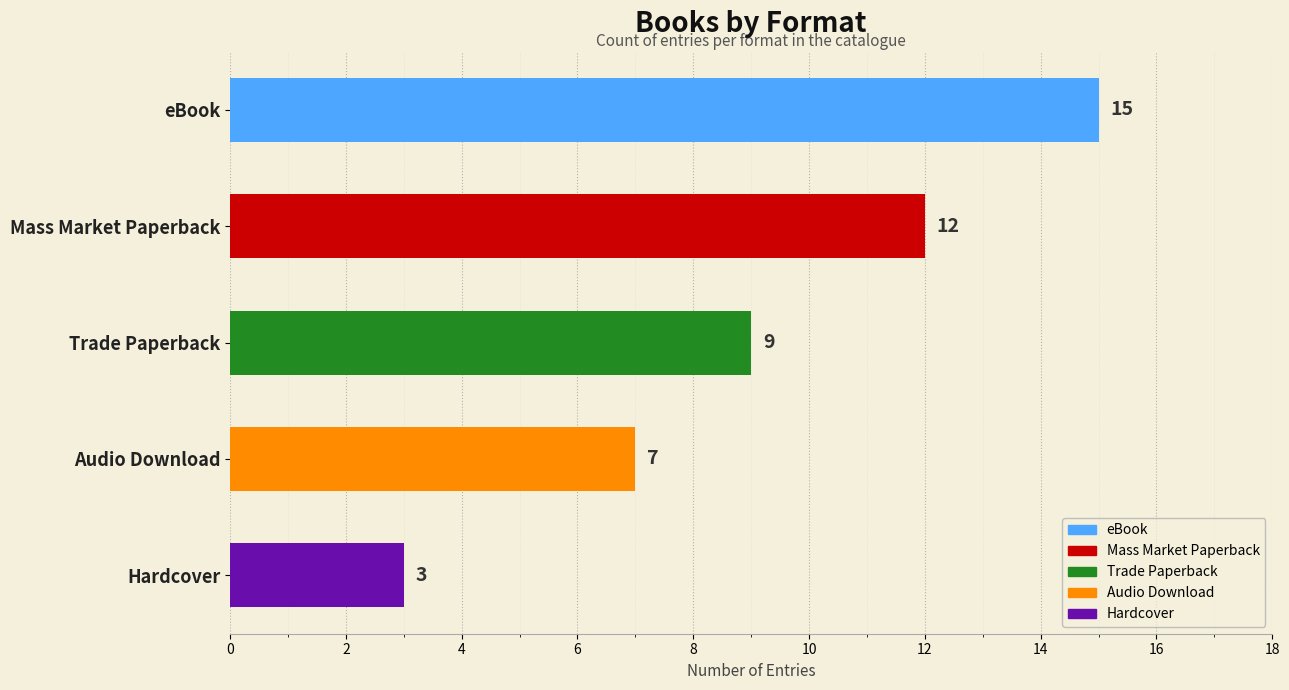

What is the approximate value at Hardcover?

3